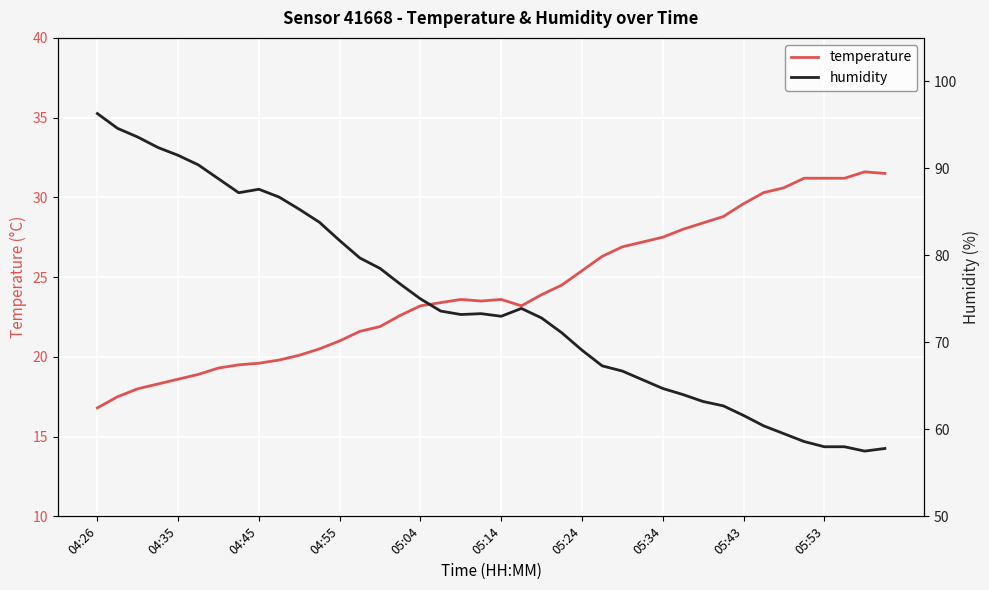

Which category has the highest value across all series?

04:26